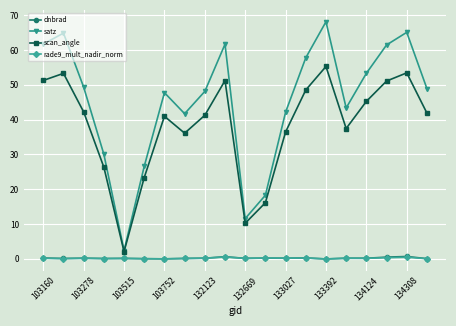

How many categories are shown in the chart?

20